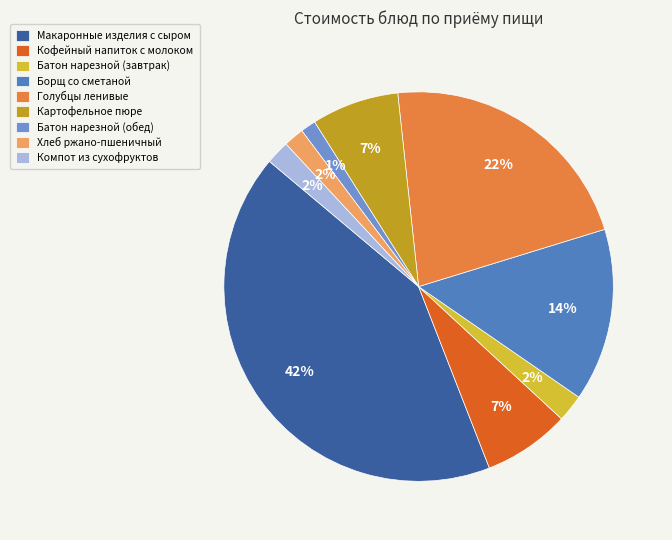

How many segments does this pie chart have?

9